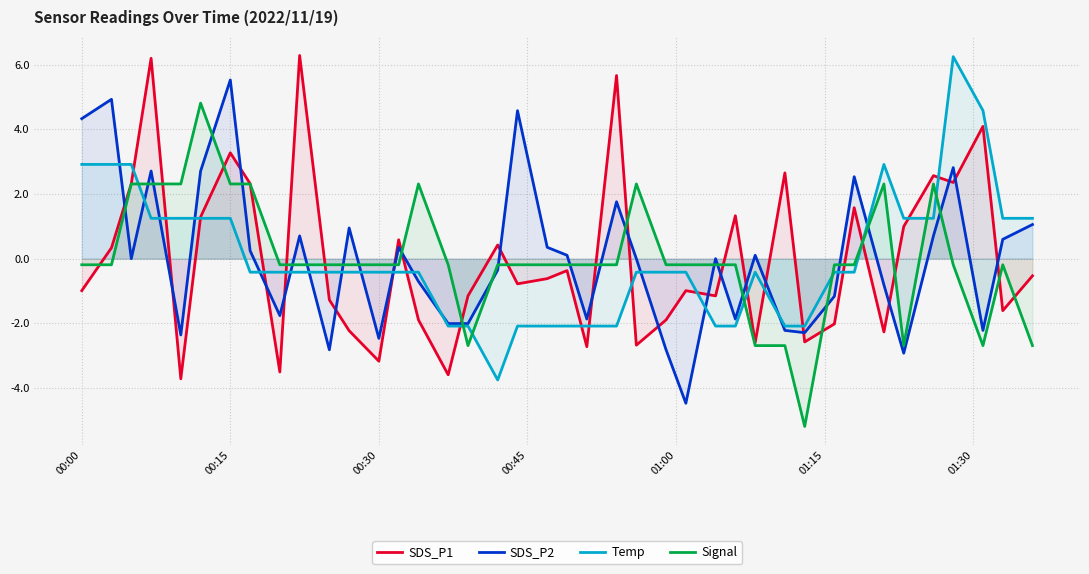

Which series has the widest spread of values?

SDS_P1